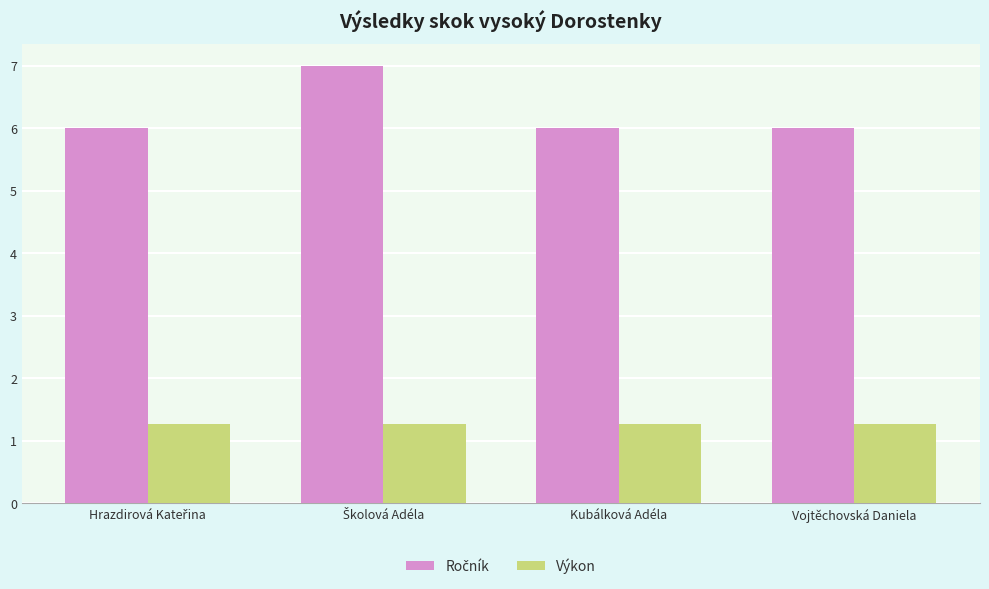

What is the approximate value of Výkon at Vojtěchovská Daniela?

1.3